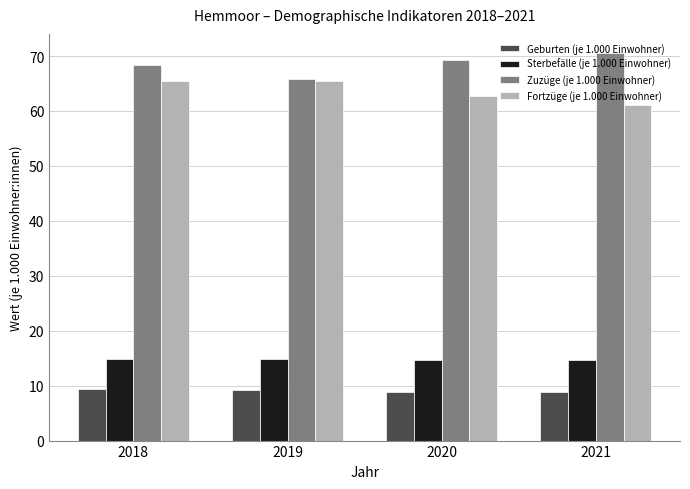

Count the number of data series in this chart.

4